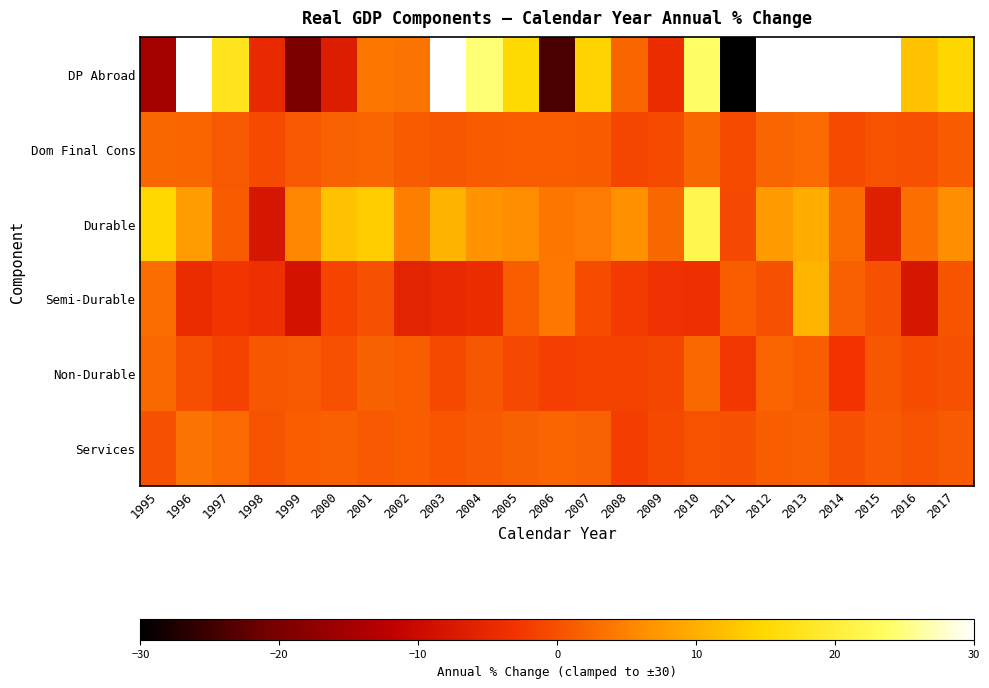

Reading left to right, list all the values displayed in this chart.

DP Abroad: 1995=-15.3	1996=30.0	1997=17.6	1998=-4.7	1999=-19.9	2000=-6.9	2001=3.9	2002=3.5	2003=30.0	2004=24.5	2005=15.2	2006=-24.1	2007=14.4	2008=2.2	2009=-4.0	2010=23.8	2011=-30.0	2012=30.0	2013=30.0	2014=30.0	2015=30.0	2016=12.4	2017=14.8
Dom Final Cons: 1995=2.3	1996=2.2	1997=0.9	1998=-0.6	1999=0.8	2000=1.8	2001=2.1	2002=1.2	2003=0.7	2004=1.1	2005=1.4	2006=1.3	2007=1.1	2008=-1.0	2009=-0.7	2010=2.3	2011=-0.7	2012=2.0	2013=2.6	2014=-0.5	2015=0.2	2016=-0.1	2017=1.1
Durable: 1995=14.9	1996=7.9	1997=1.1	1998=-8.0	1999=5.5	2000=12.4	2001=13.6	2002=4.8	2003=10.5	2004=7.0	2005=6.1	2006=3.9	2007=4.3	2008=6.6	2009=2.3	2010=21.9	2011=-0.9	2012=7.7	2013=9.8	2014=2.8	2015=-6.3	2016=3.2	2017=6.4
Semi-Durable: 1995=2.9	1996=-4.2	1997=-2.7	1998=-3.7	1999=-8.5	2000=-1.2	2001=0.1	2002=-5.6	2003=-4.9	2004=-4.1	2005=1.4	2006=4.0	2007=-0.4	2008=-2.3	2009=-3.4	2010=-3.6	2011=1.4	2012=-0.0	2013=10.8	2014=1.6	2015=0.0	2016=-7.9	2017=0.4
Non-Durable: 1995=2.5	1996=-0.2	1997=-1.4	1998=0.7	1999=0.9	2000=-0.1	2001=1.7	2002=1.4	2003=-0.8	2004=0.6	2005=-0.9	2006=-1.7	2007=-1.3	2008=-1.4	2009=-1.0	2010=2.5	2011=-2.5	2012=1.9	2013=1.4	2014=-3.0	2015=0.7	2016=-0.3	2017=-0.0
Services: 1995=0.1	1996=3.5	1997=2.6	1998=0.3	1999=1.4	2000=1.6	2001=0.8	2002=1.3	2003=0.5	2004=1.0	2005=1.7	2006=2.0	2007=1.8	2008=-1.8	2009=-0.8	2010=0.2	2011=0.0	2012=1.4	2013=1.6	2014=-0.0	2015=1.0	2016=0.3	2017=1.0